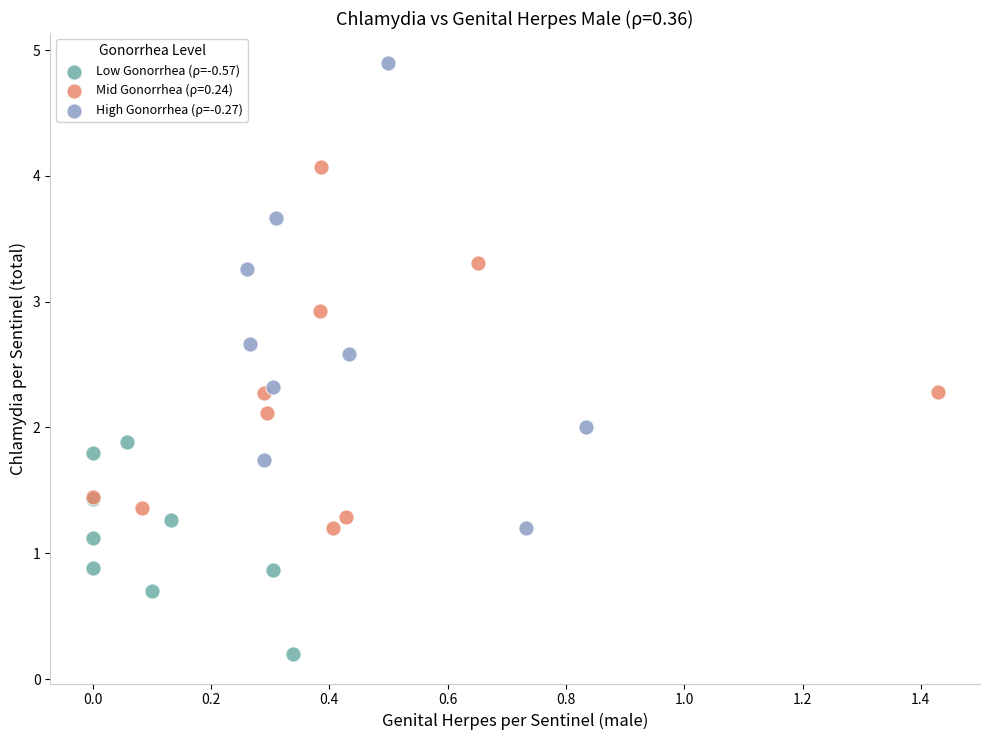

Which series contains the lowest Y value?

Low Gonorrhea (ρ=-0.57)